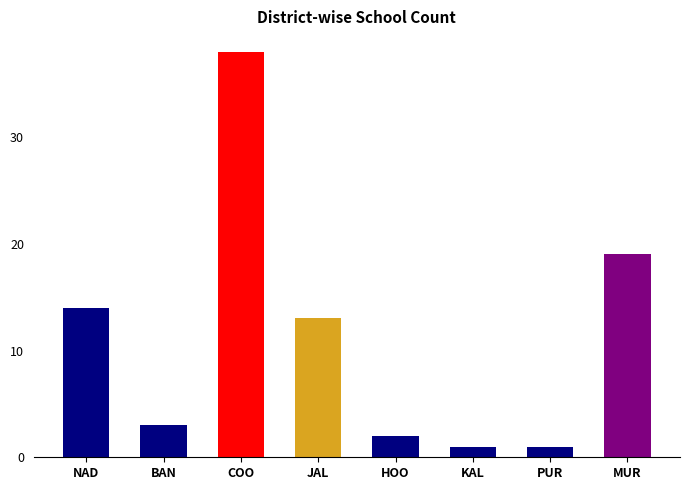

What is the change in value from NAD to KAL?

-13